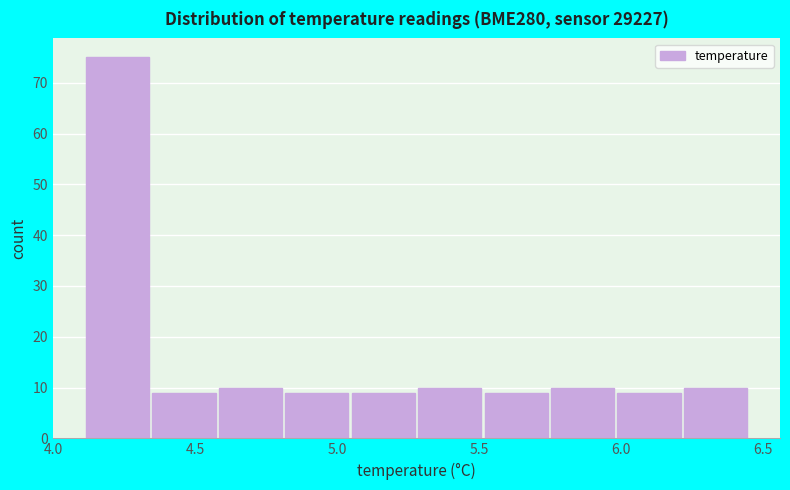

Reading left to right, list every bar in this chart as the range it spans on the x-axis followed by its height. Neither the bar edges nor the heights are printed on the chart, so give them approximately, as read against the axes.

4.10 to 4.35: 75
4.35 to 4.60: 9
4.60 to 4.80: 10
4.80 to 5.05: 9
5.05 to 5.30: 9
5.30 to 5.50: 10
5.50 to 5.75: 9
5.75 to 6.00: 10
6.00 to 6.20: 9
6.20 to 6.45: 10